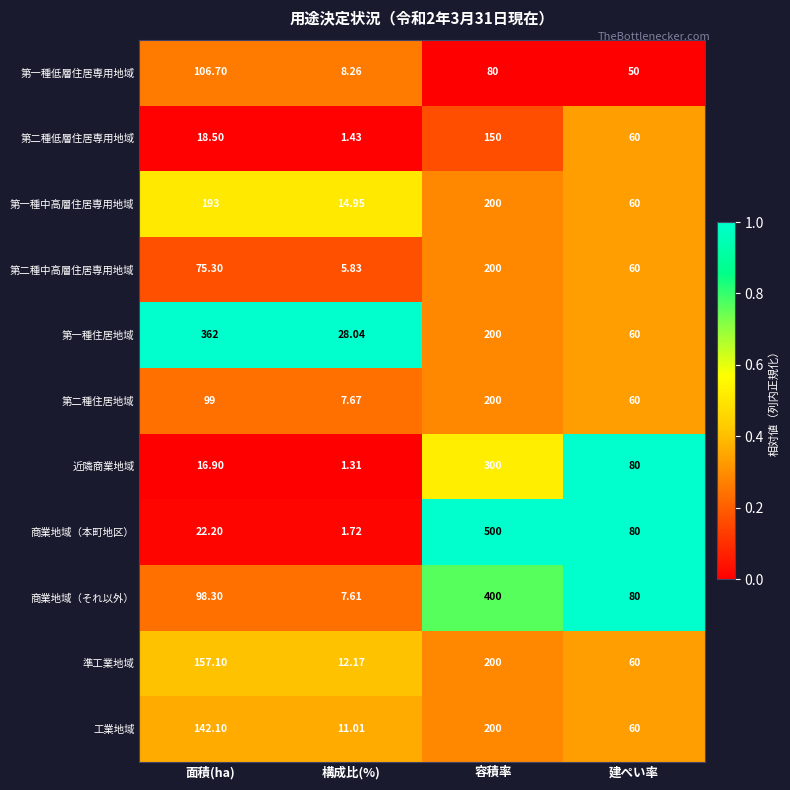

Which series changed the most between 面積(ha) and 建ぺい率?

第一種住居地域